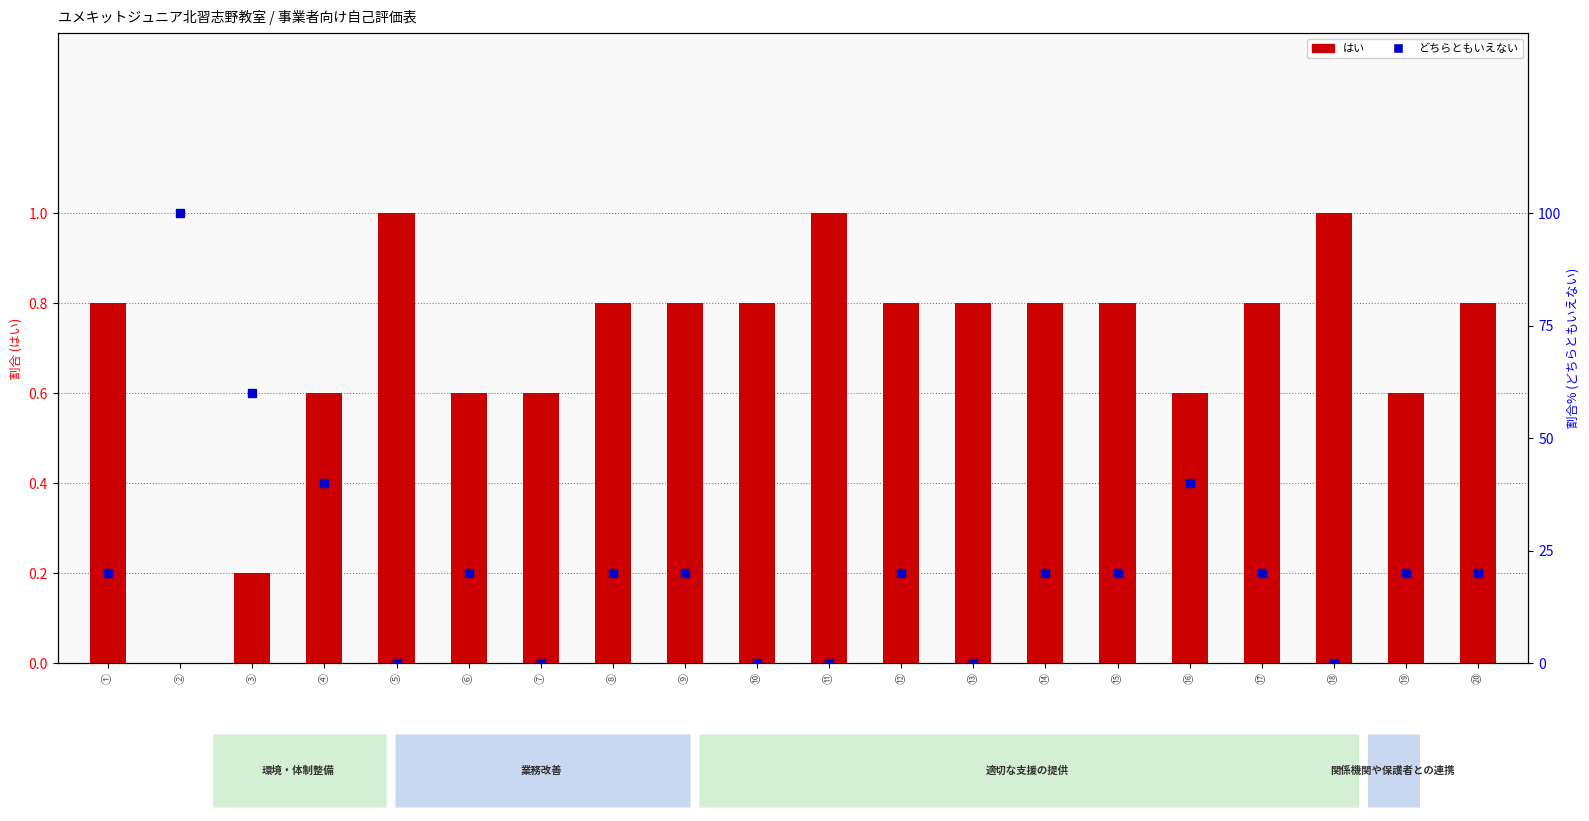

What are all the series names shown in the legend?

はい, どちらともいえない